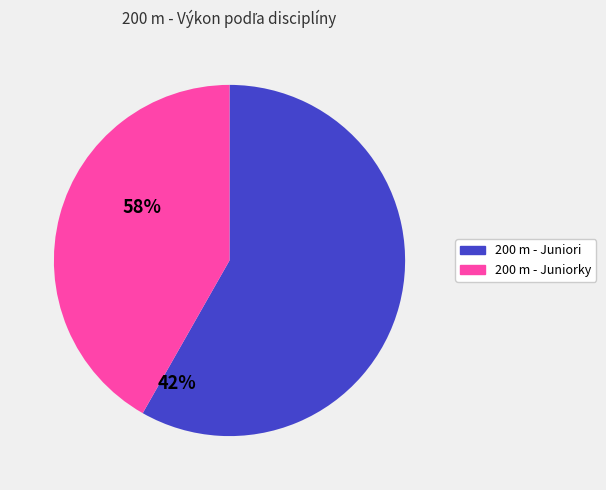

Does 200 m - Juniorky account for over 50% of the chart?

No